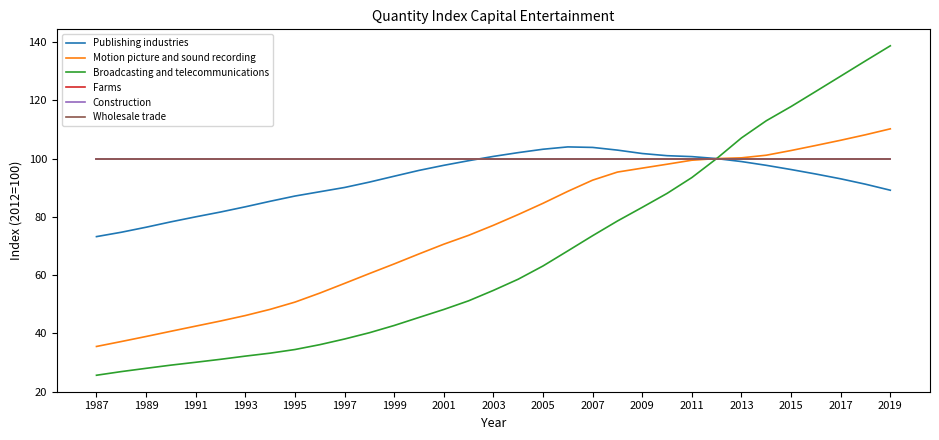

Is this an area chart (filled region under the line)?

No